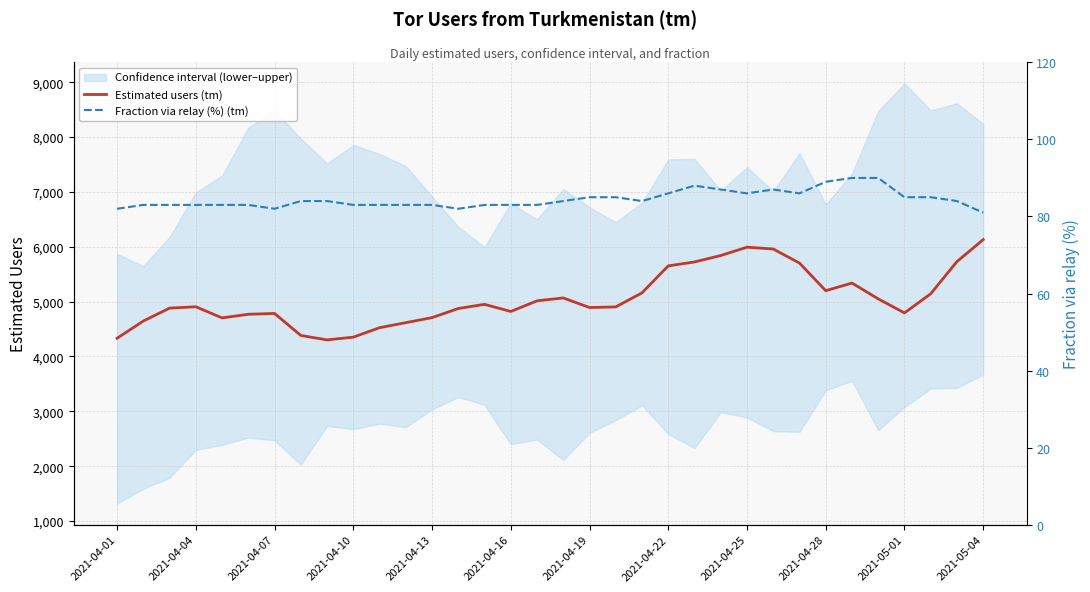

Which series has the largest range (max minus min)?

Estimated users (tm)